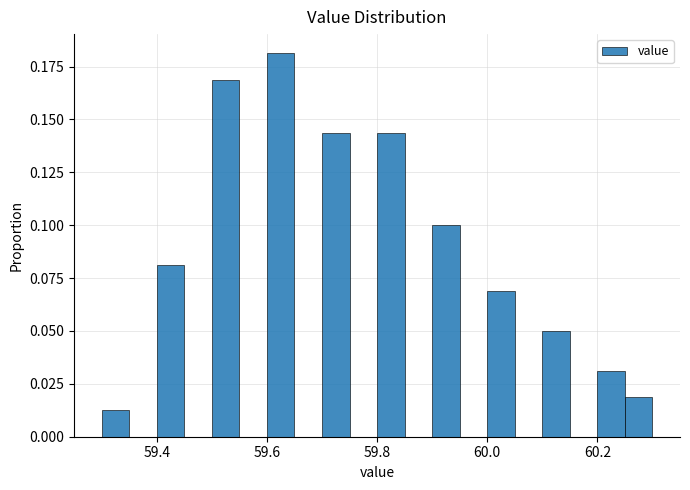

Read against the x-axis, roughly where is the centre of the tallest bar?

59.62